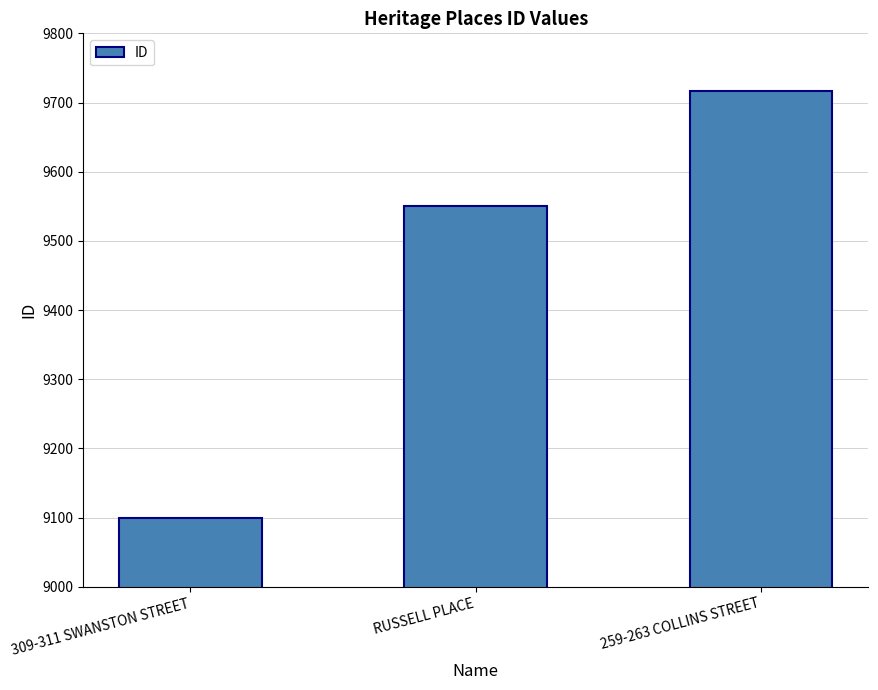

Between RUSSELL PLACE and 309-311 SWANSTON STREET, which is larger?

RUSSELL PLACE